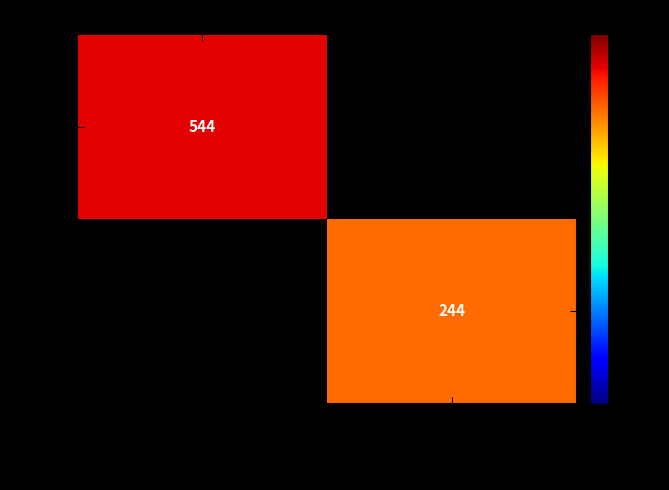

The 16773 series shows 386 at Философски трактати. True or false?

False